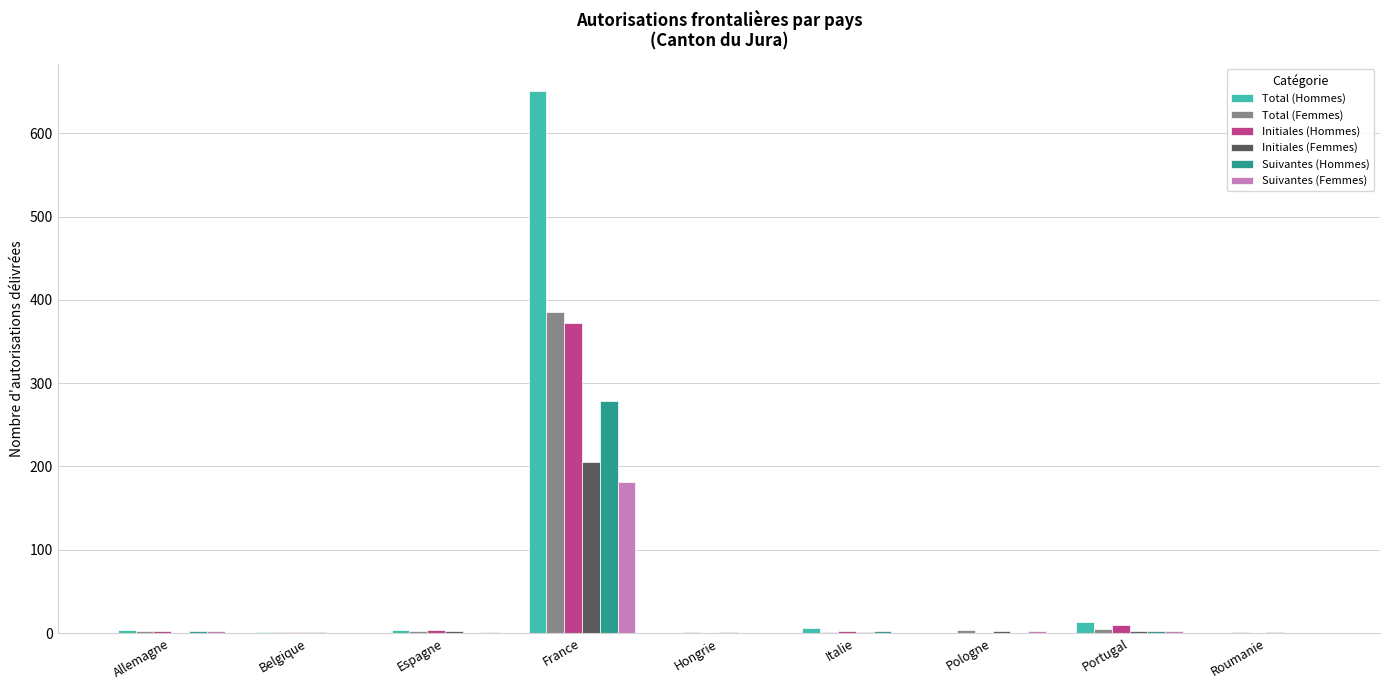

What is the highest value of the Initiales (Hommes) series?

372